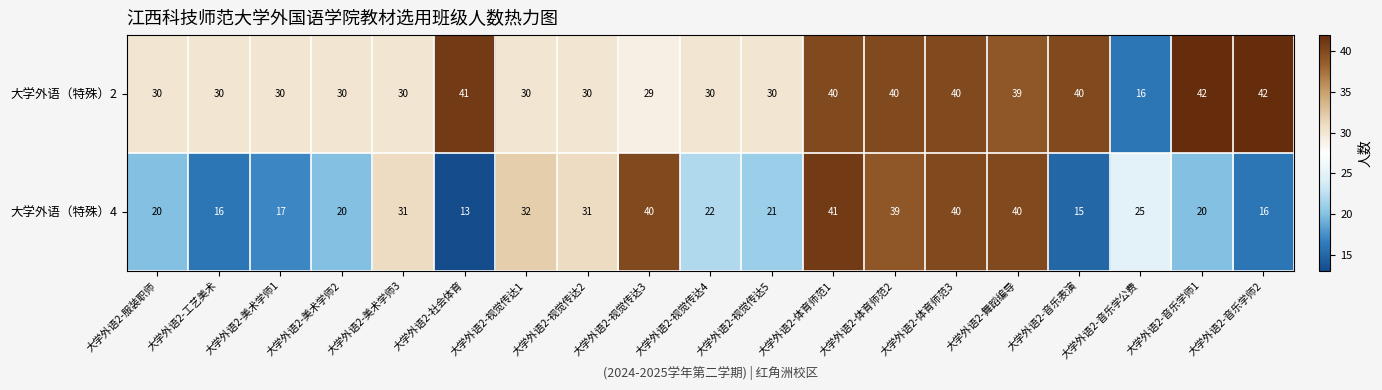

Is the value of 大学外语（特殊）2 at 大学外语2-音乐学公费 greater than the value of 大学外语（特殊）4 at 大学外语2-社会体育?

Yes